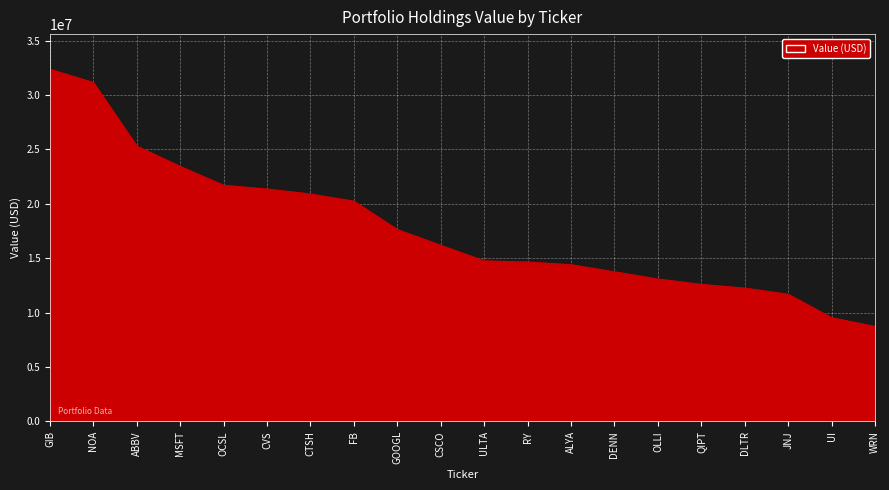

The chart shows a value of 14422144 at UI. True or false?

False